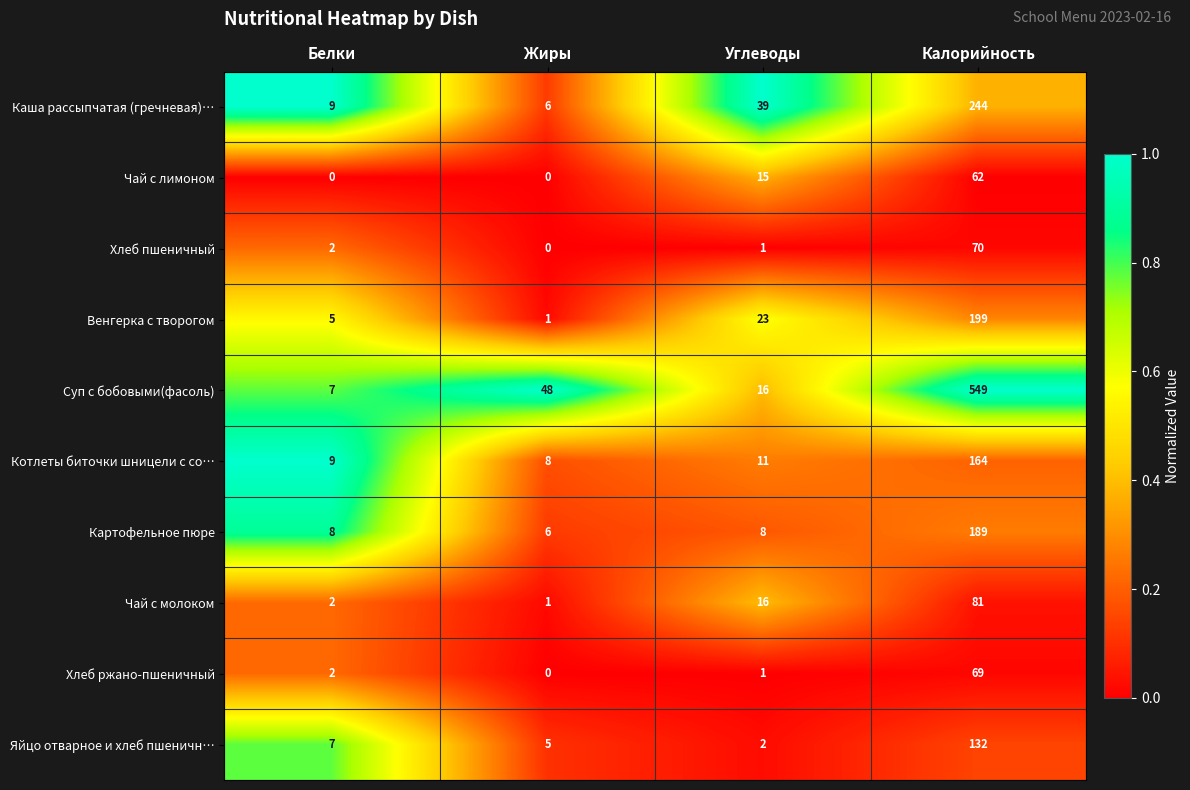

At which category is the sum across all series the highest?

Калорийность